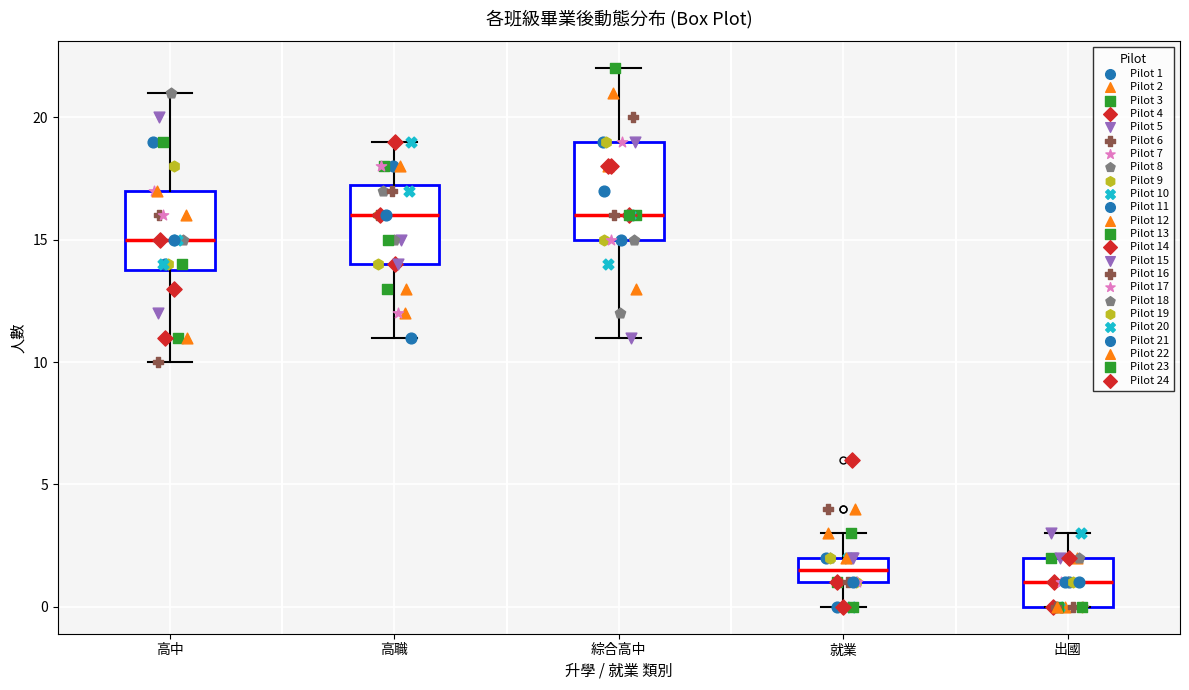

Which box's median line is the lowest?

出國